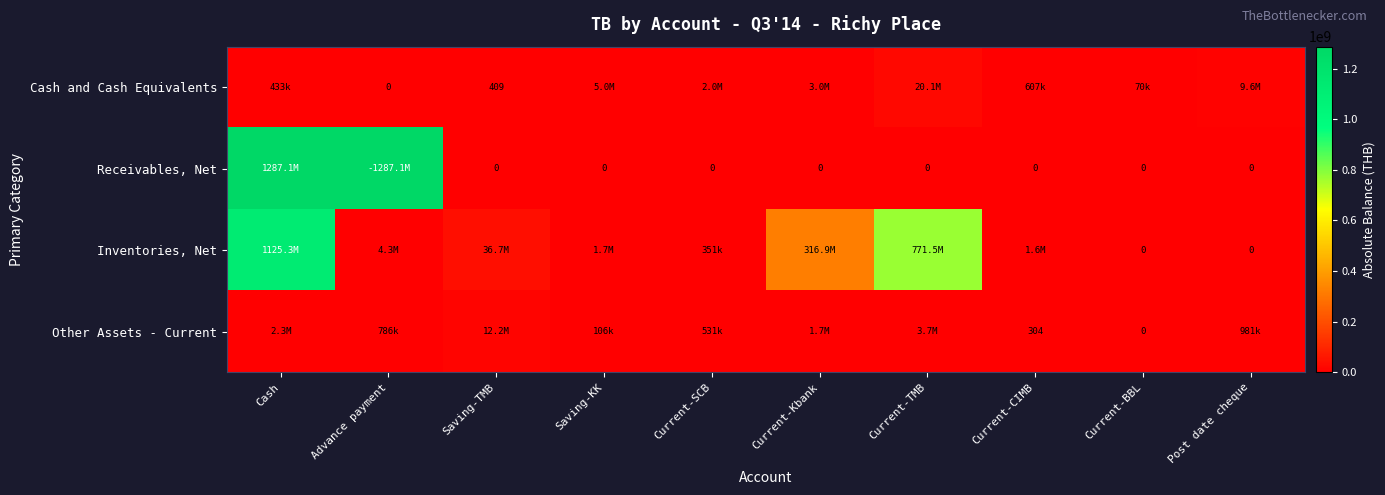

What is the average value of the Other Assets - Current series?

2222196.9